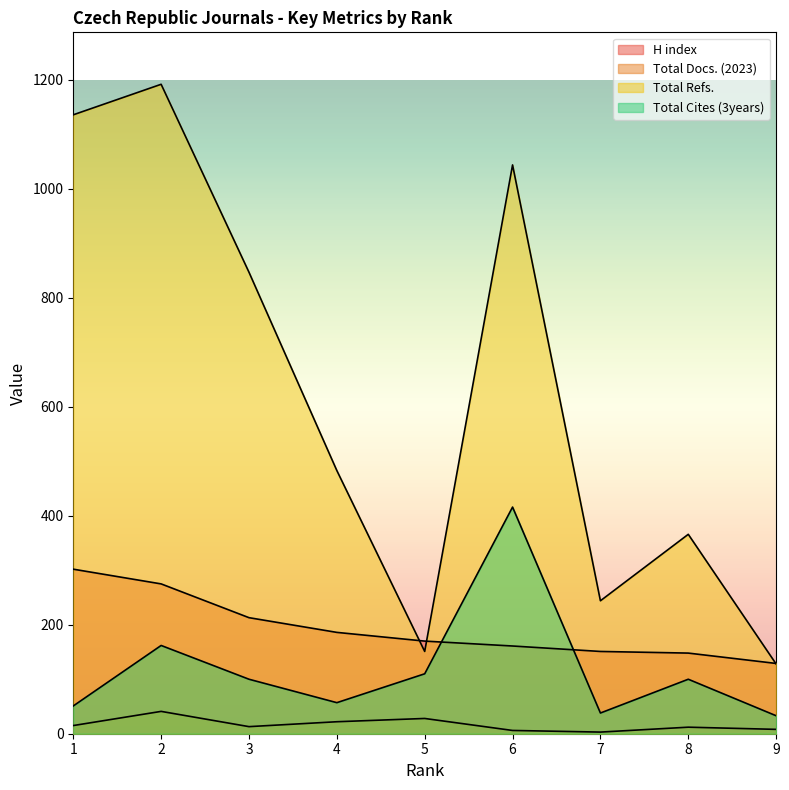

In Total Docs. (2023), how many points are higher than both neighbors (excluding endpoints)?

3